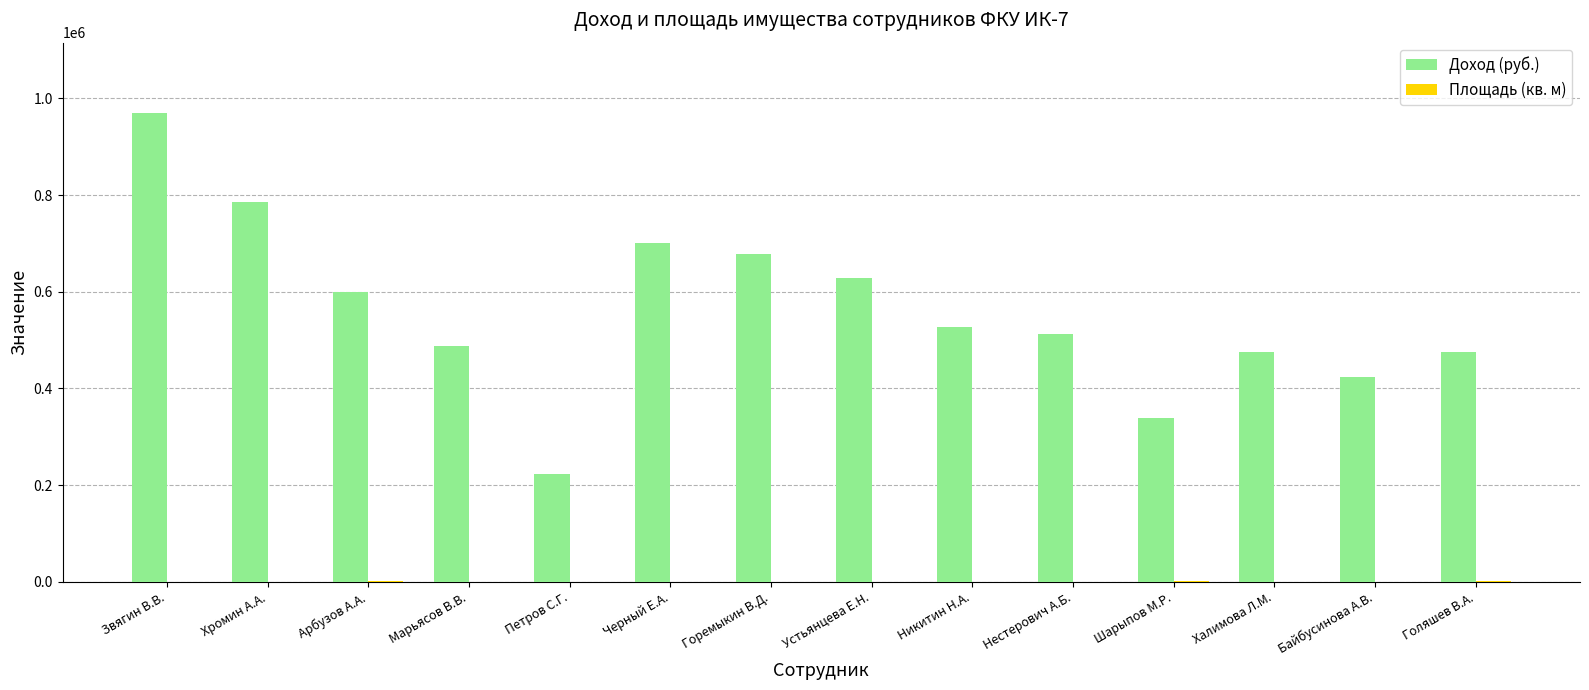

Which category has the highest value across all series?

Звягин В.В.